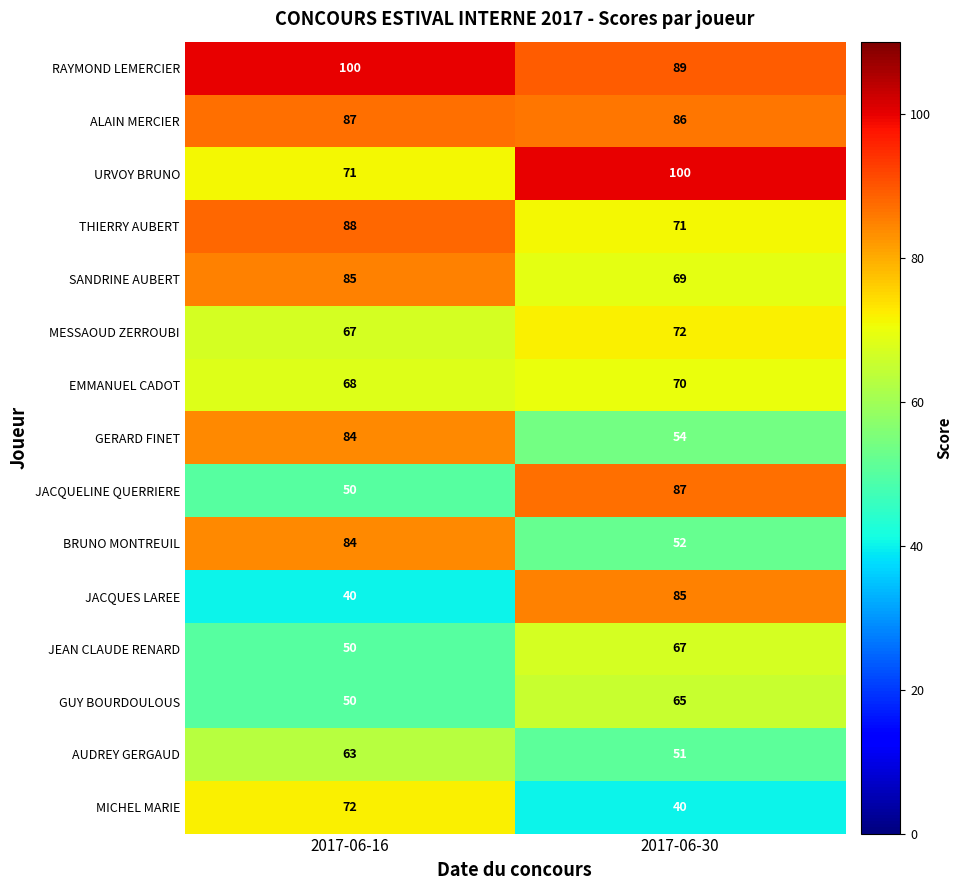

At 2017-06-30, list the series in order from smallest to largest.

MICHEL MARIE, AUDREY GERGAUD, BRUNO MONTREUIL, GERARD FINET, GUY BOURDOULOUS, JEAN CLAUDE RENARD, SANDRINE AUBERT, EMMANUEL CADOT, THIERRY AUBERT, MESSAOUD ZERROUBI, JACQUES LAREE, ALAIN MERCIER, JACQUELINE QUERRIERE, RAYMOND LEMERCIER, URVOY BRUNO